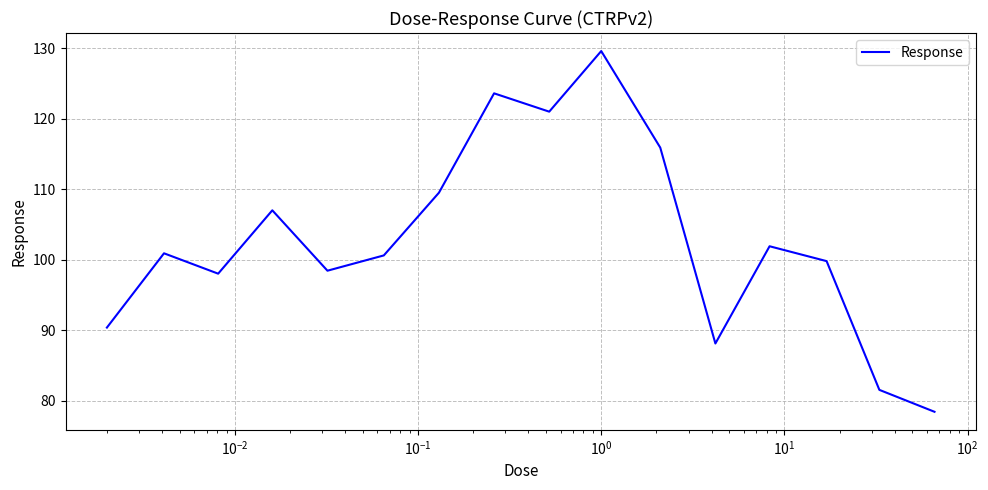

What is the difference between the maximum and minimum values?

51.2